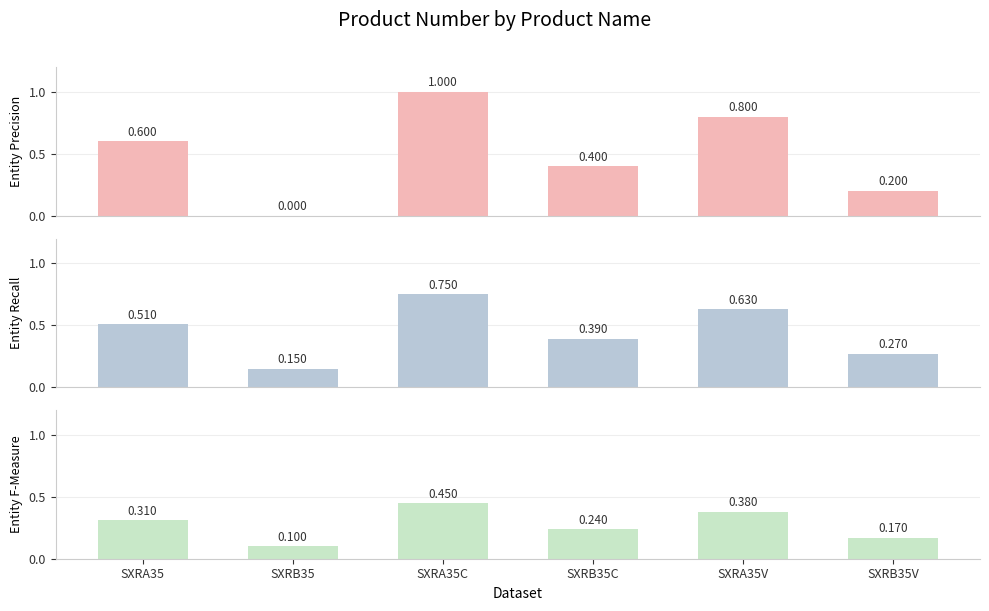

The Entity Precision series shows 0.4 at SXRB35C. True or false?

True